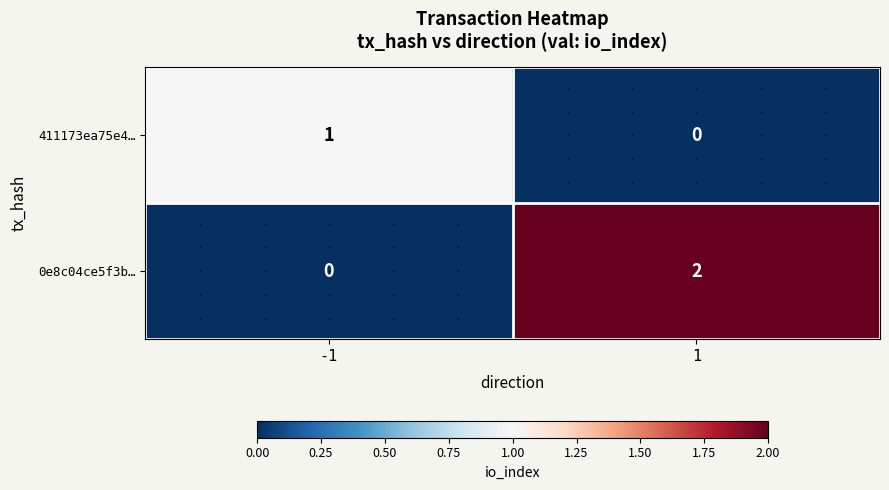

At which category is the sum across all series the highest?

1